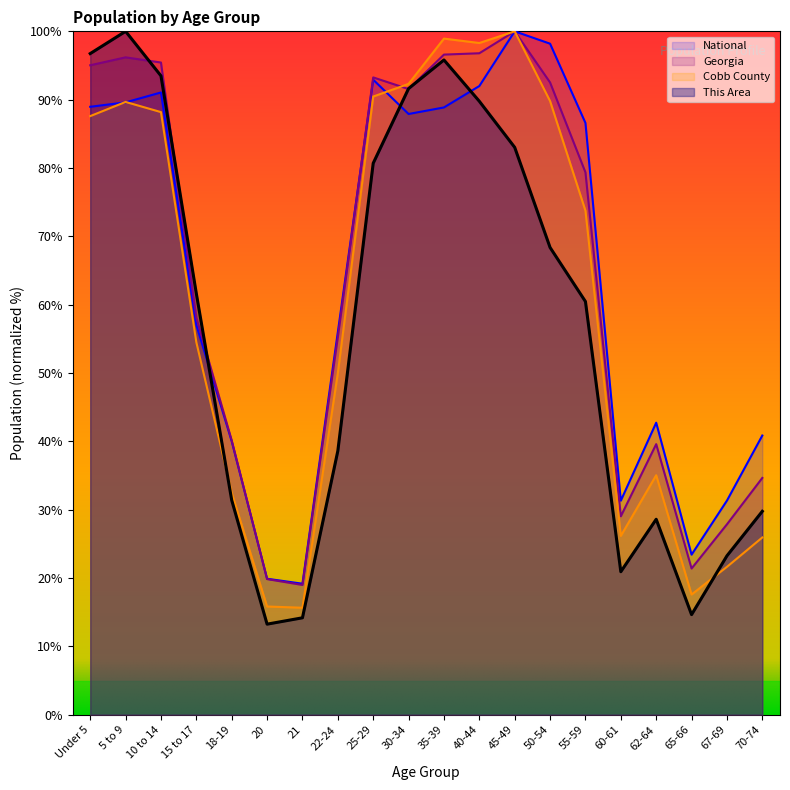

What is the difference between the maximum and minimum values in the This Area series?

86.7